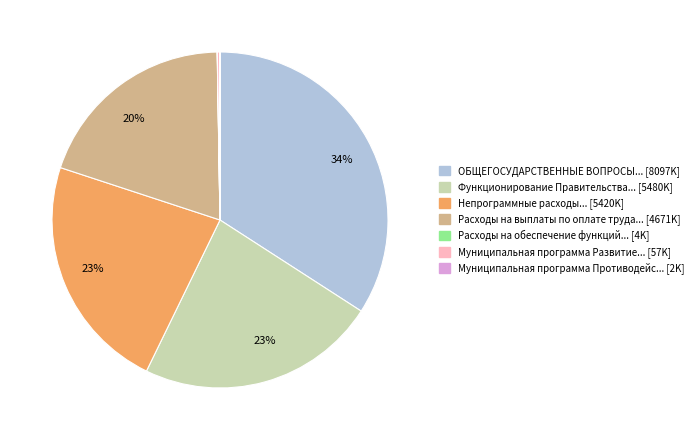

Is there a majority slice in this chart?

No